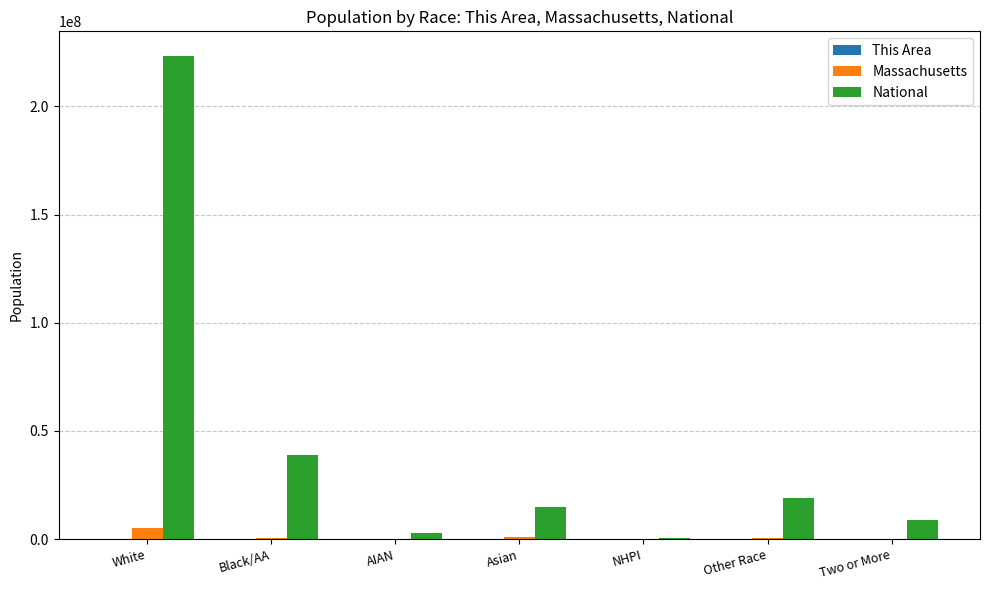

What is the sum of all National values?

308745538